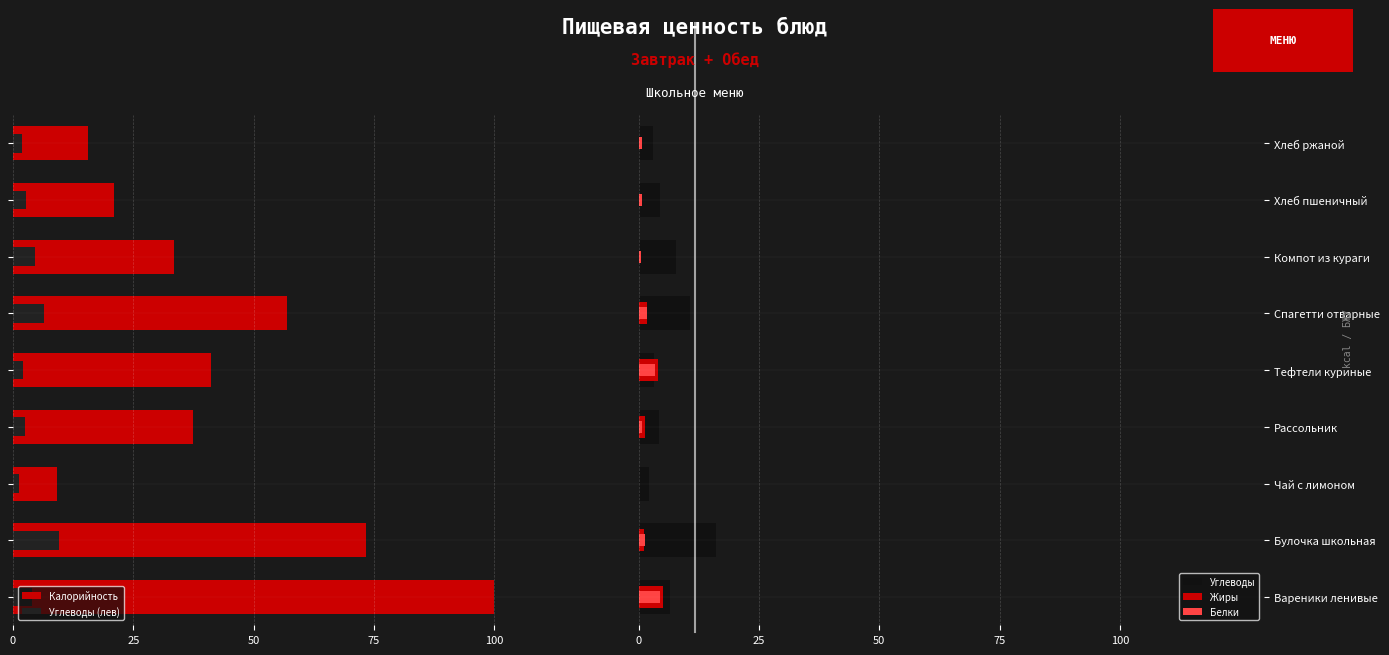

Between Компот из кураги and Хлеб пшеничный, which series saw the biggest shift?

Калорийность